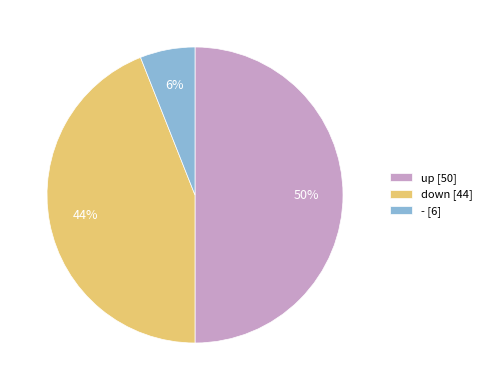

To the nearest percent, what is the combined percentage of - and up?

56%